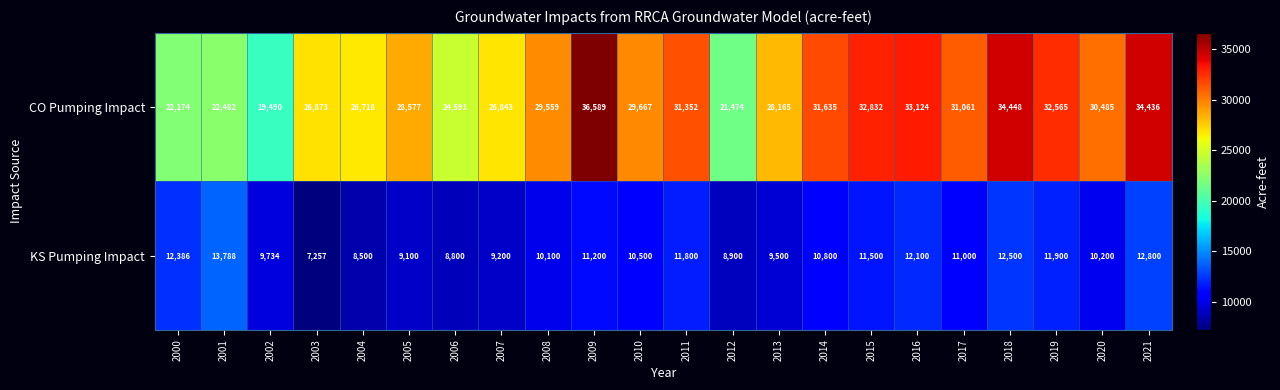

The CO Pumping Impact series shows 13064 at 2015. True or false?

False